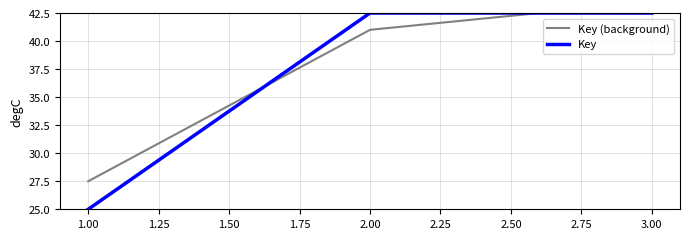

Is it true that Key equals 42.5 at 2.00?

True